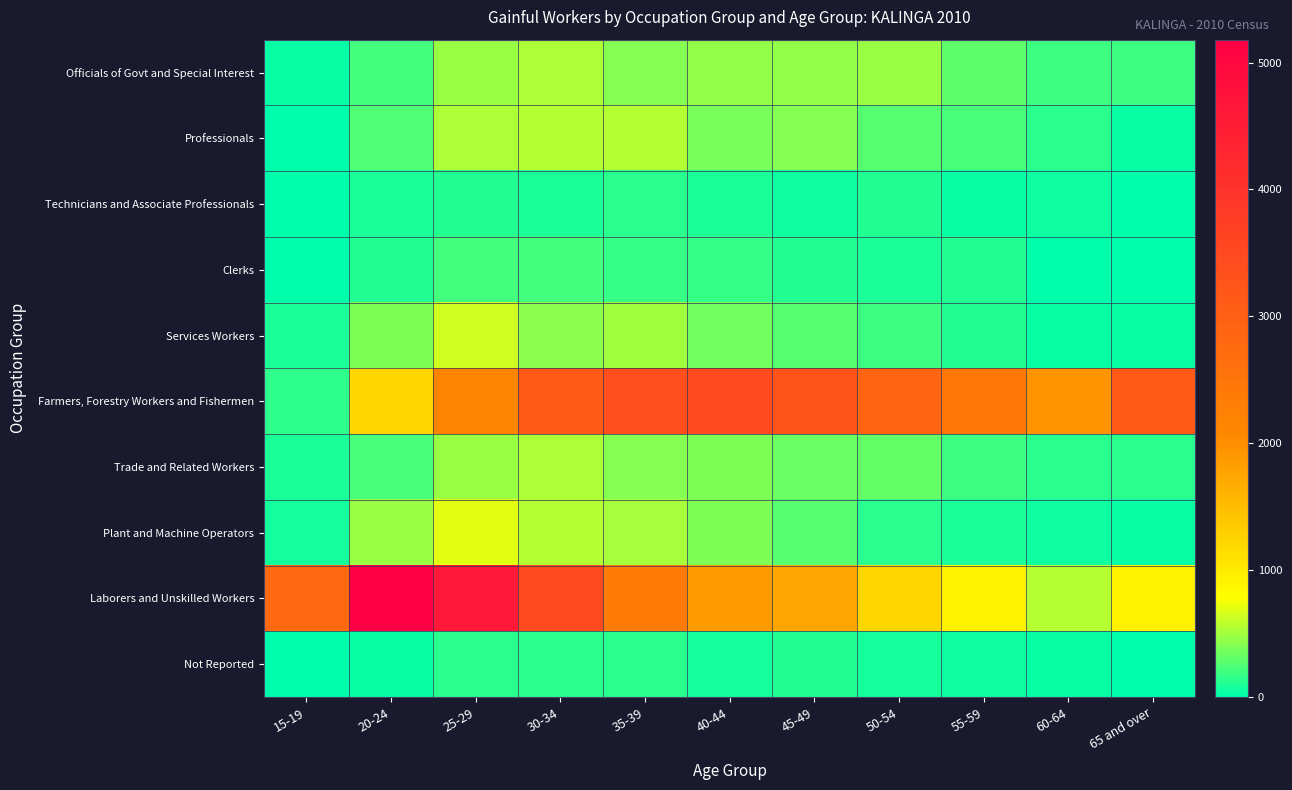

At how many categories does at least one series exceed 549?

11